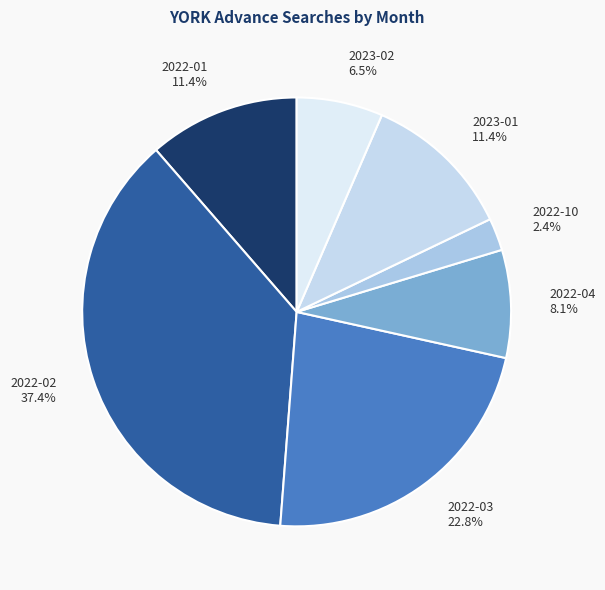

How many segments does this pie chart have?

7